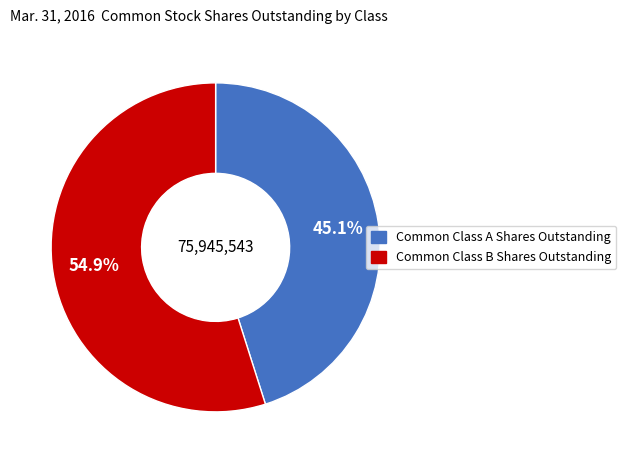

Between Common Class A Shares Outstanding and Common Class B Shares Outstanding, which is larger?

Common Class B Shares Outstanding